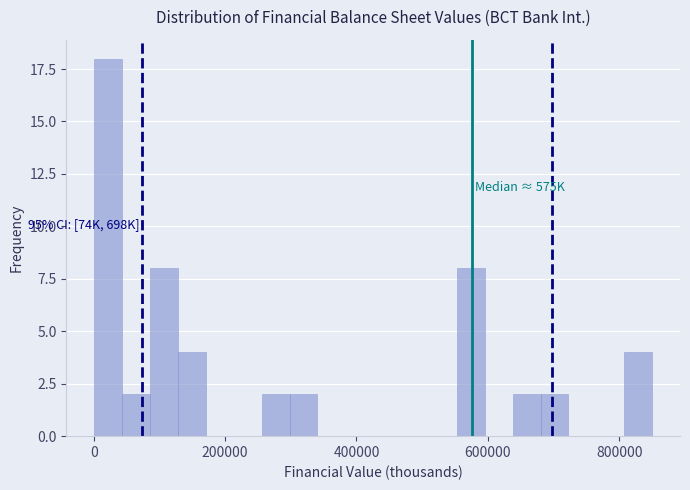

Read against the x-axis, roughly where is the centre of the tallest bar?

20000